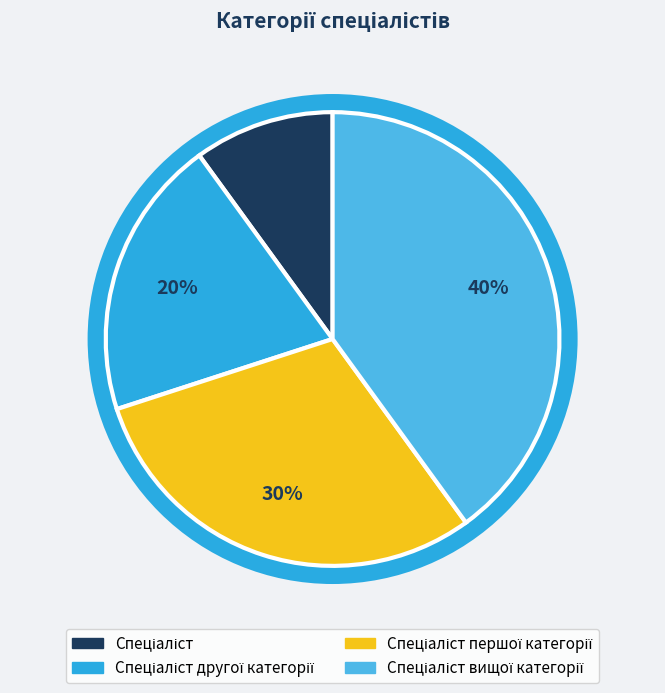

What percentage is the Спеціаліст slice, to the nearest percent?

10%